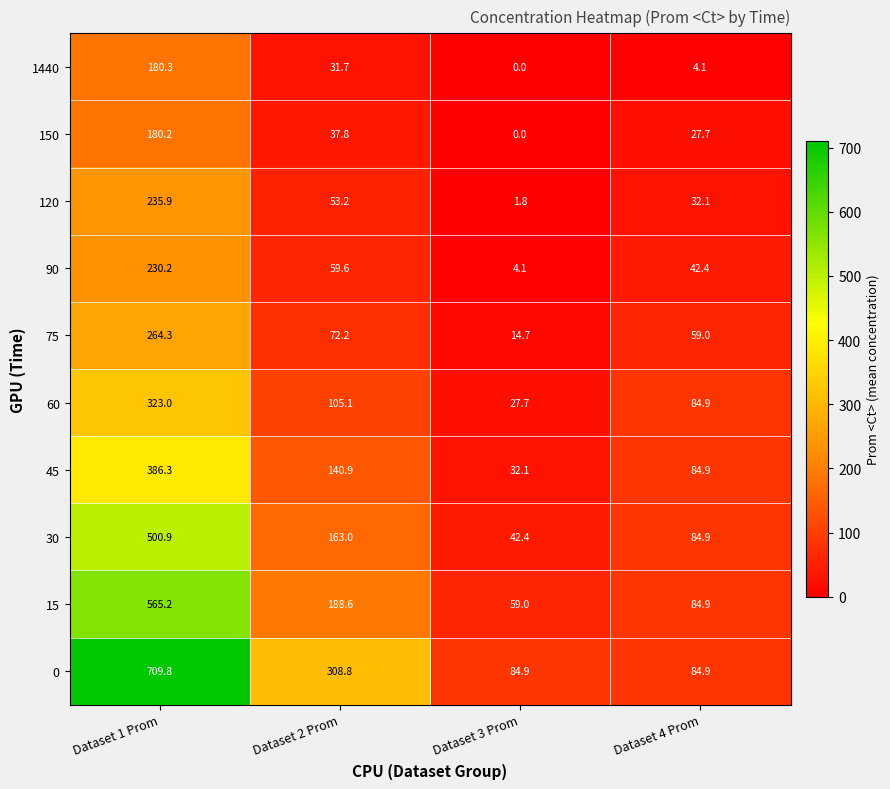

At which category is the sum across all series the highest?

Dataset 1 Prom